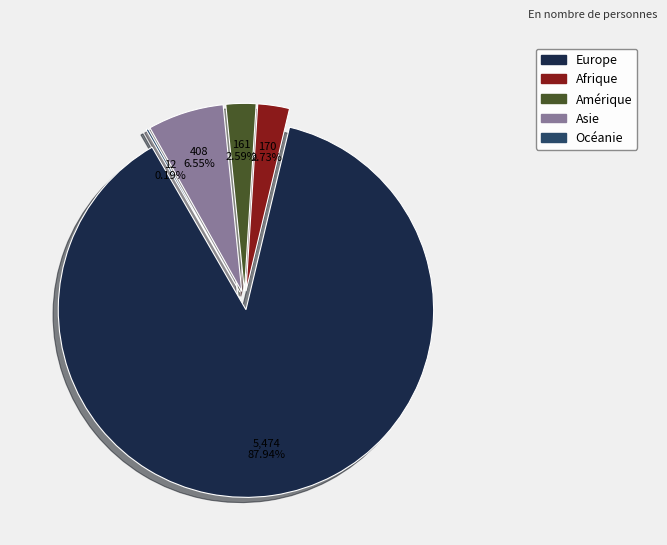

To the nearest percent, what is the combined percentage of Océanie and Amérique?

3%